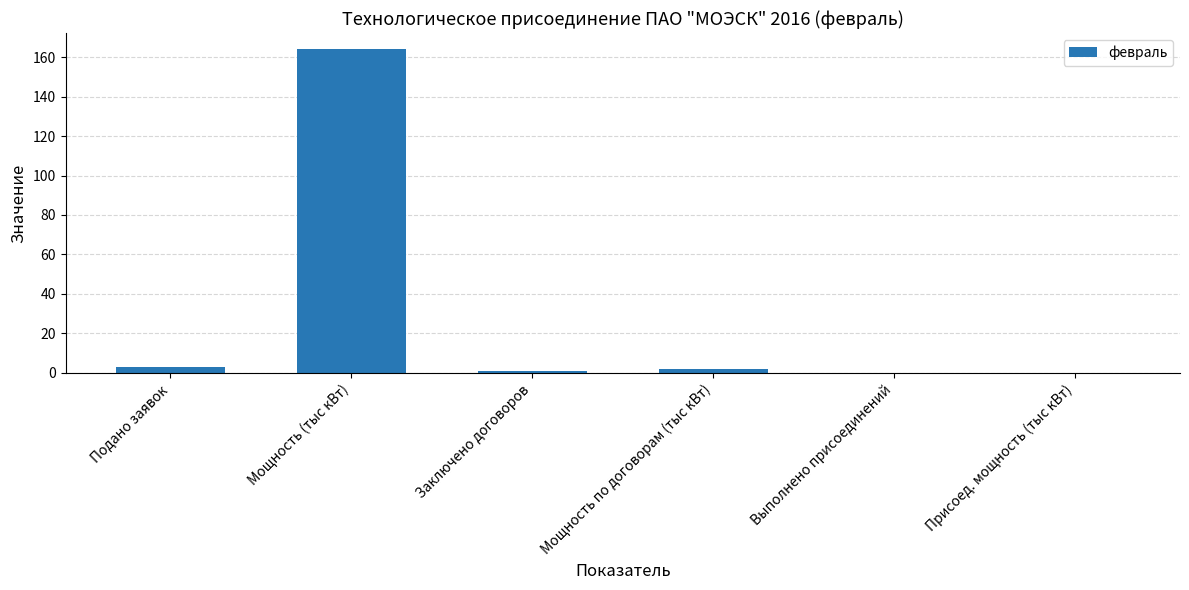

What is the maximum value shown in the chart?

164